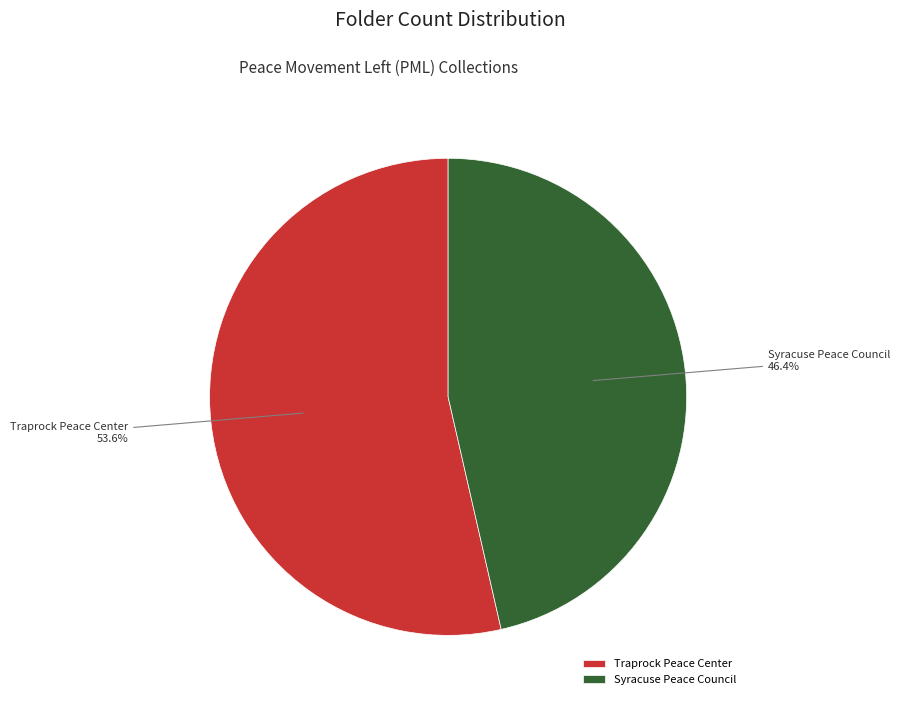

Which slice represents more than half of the pie?

Traprock Peace Center